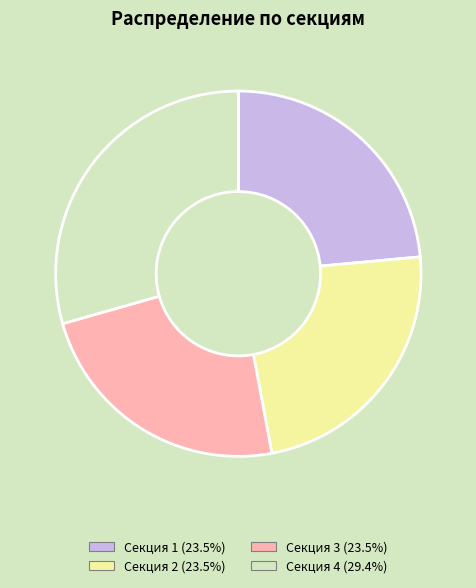

Is the sum of Секция 3 and Секция 1 greater than half?

No